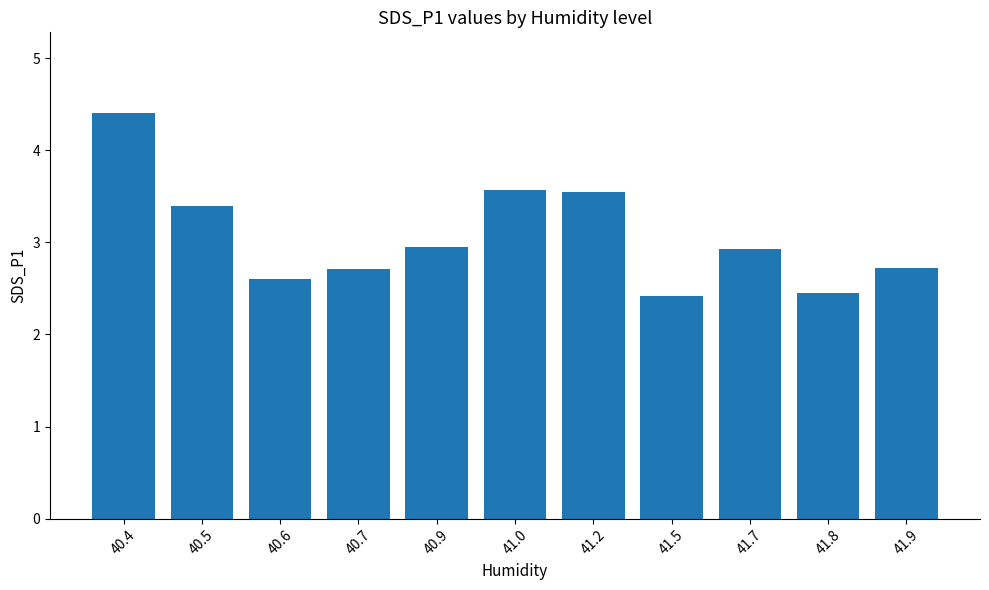

Which label corresponds to the largest value in the chart?

40.4